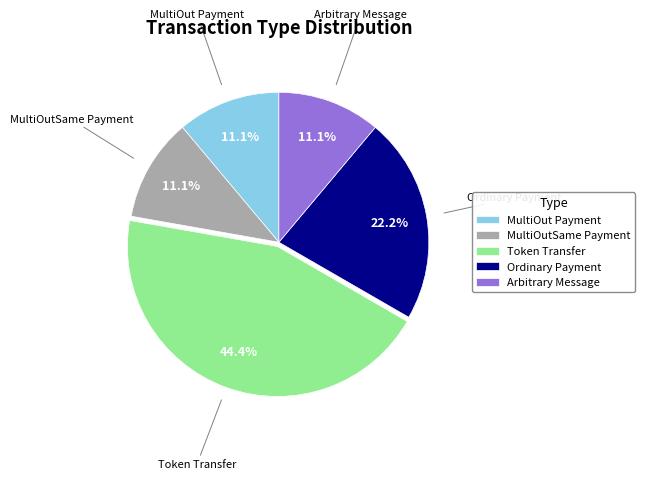

Do MultiOut Payment and Ordinary Payment together represent more than half of the pie?

No